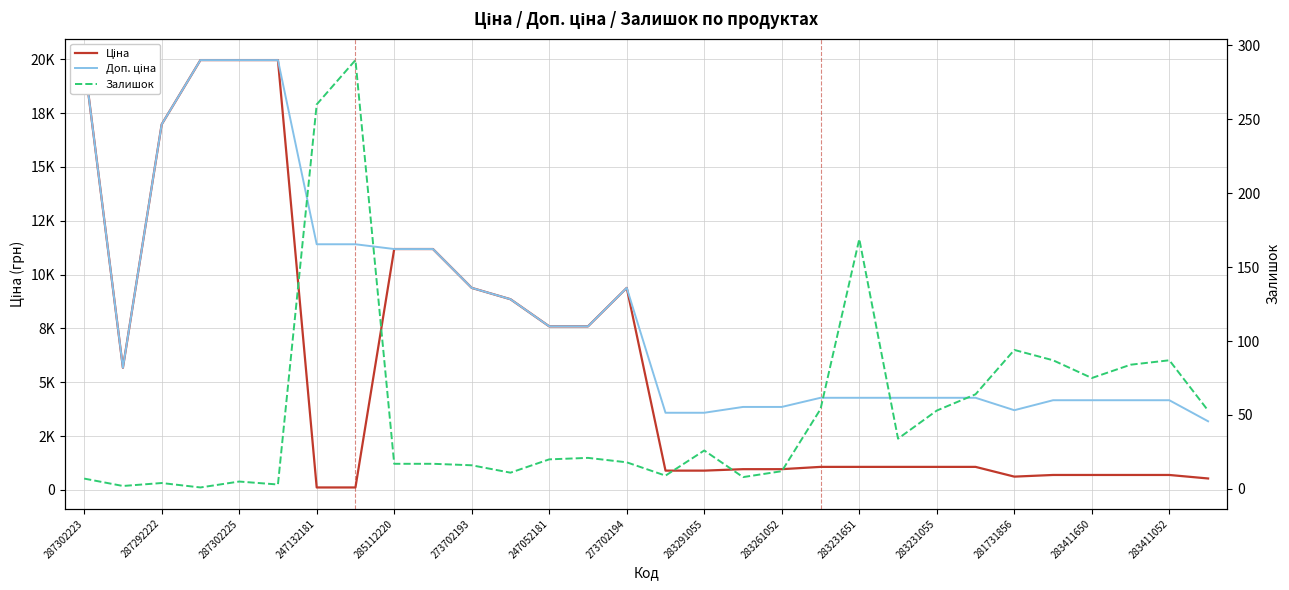

Which series has the largest range (max minus min)?

Ціна